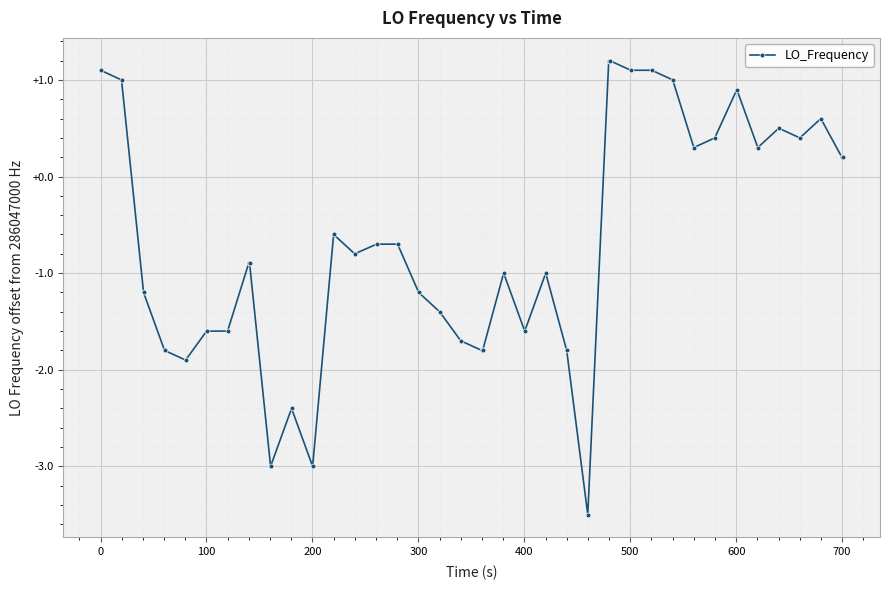

True or false: the data has more than 0 interior local peaks.

True